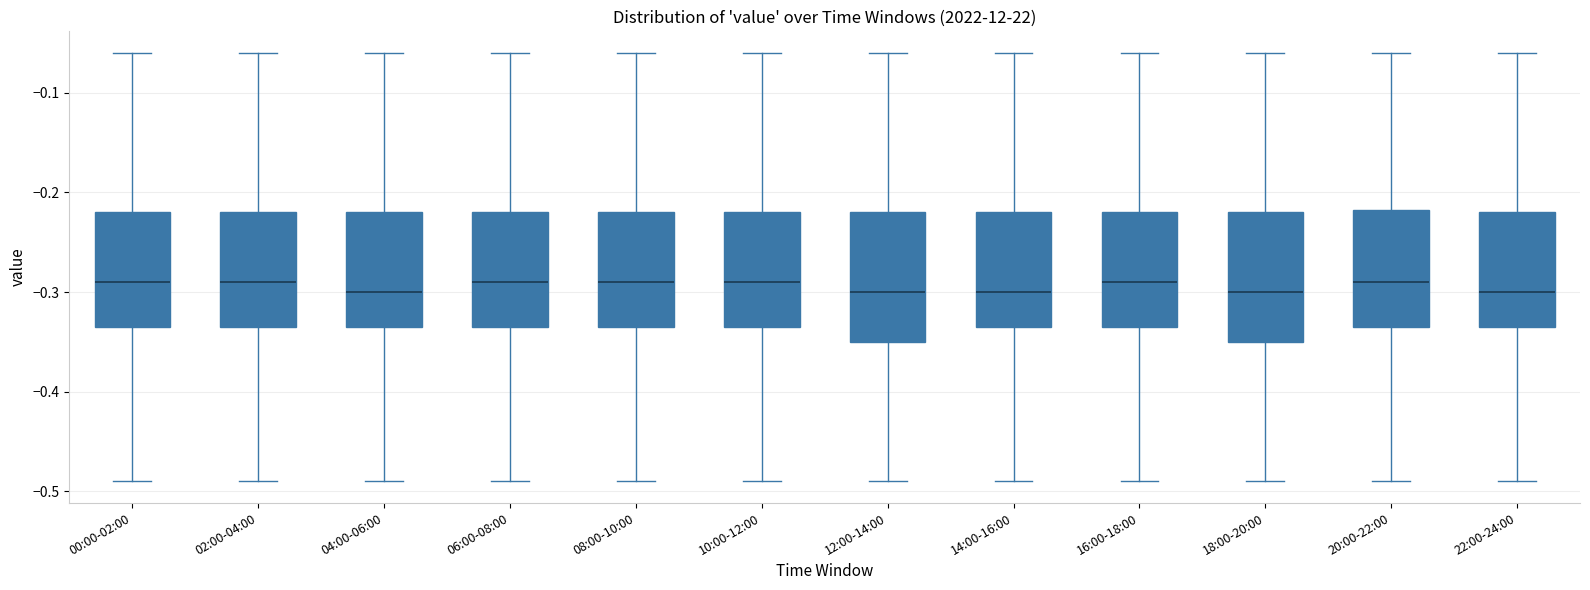

Reading left to right, transcribe this box plot: for each box, give where its median line is, the range the box spans, and where its two whiskers end, as read against the y-axis. The values are not printed on the chart, so give them approximately, as read against the axis.

00:00-02:00: median -0.29, box -0.33 to -0.22, whiskers -0.49 to -0.06
02:00-04:00: median -0.29, box -0.33 to -0.22, whiskers -0.49 to -0.06
04:00-06:00: median -0.30, box -0.33 to -0.22, whiskers -0.49 to -0.06
06:00-08:00: median -0.29, box -0.33 to -0.22, whiskers -0.49 to -0.06
08:00-10:00: median -0.29, box -0.33 to -0.22, whiskers -0.49 to -0.06
10:00-12:00: median -0.29, box -0.33 to -0.22, whiskers -0.49 to -0.06
12:00-14:00: median -0.30, box -0.35 to -0.22, whiskers -0.49 to -0.06
14:00-16:00: median -0.30, box -0.33 to -0.22, whiskers -0.49 to -0.06
16:00-18:00: median -0.29, box -0.33 to -0.22, whiskers -0.49 to -0.06
18:00-20:00: median -0.30, box -0.35 to -0.22, whiskers -0.49 to -0.06
20:00-22:00: median -0.29, box -0.33 to -0.22, whiskers -0.49 to -0.06
22:00-24:00: median -0.30, box -0.33 to -0.22, whiskers -0.49 to -0.06